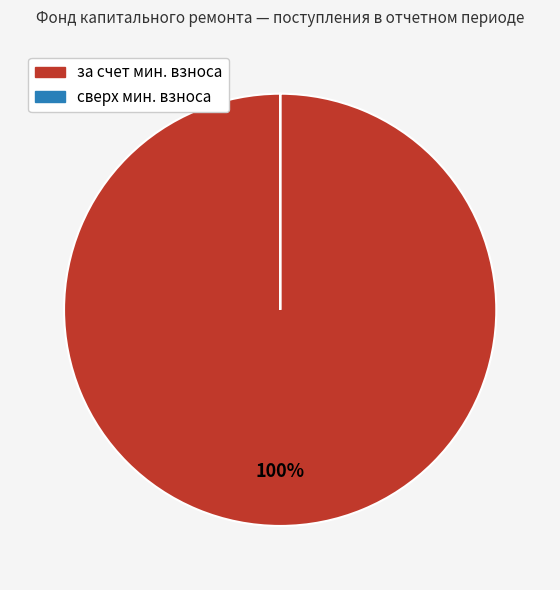

Is there a majority slice in this chart?

Yes